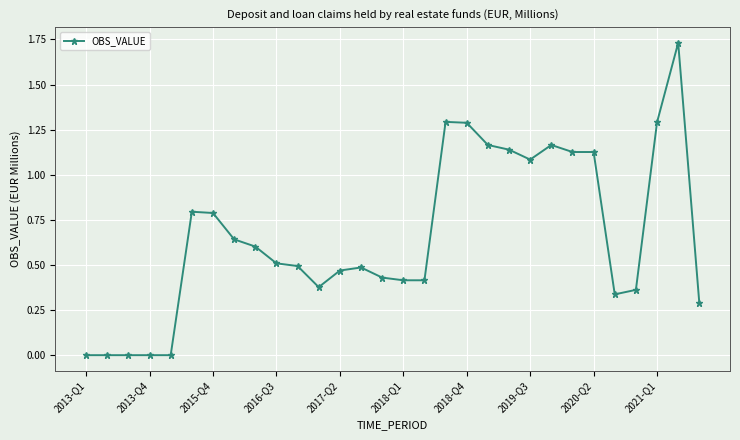

What is the average value?

0.7